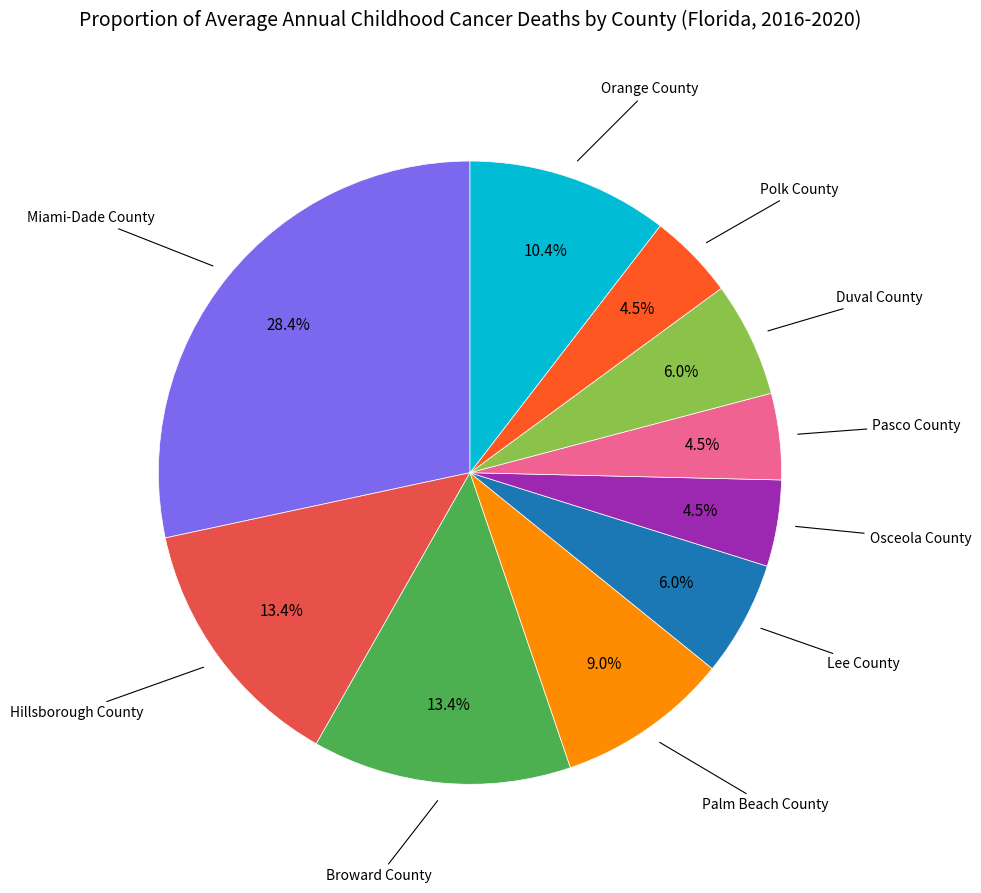

How many slices are in this pie chart?

10